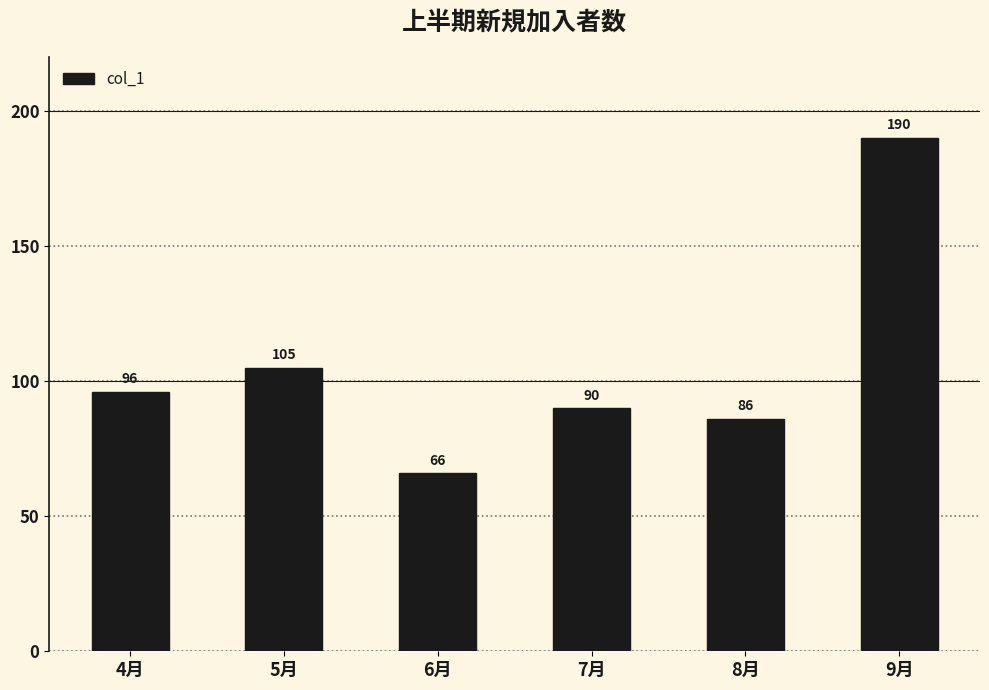

Reading left to right, list all the values displayed in this chart.

96	105	66	90	86	190